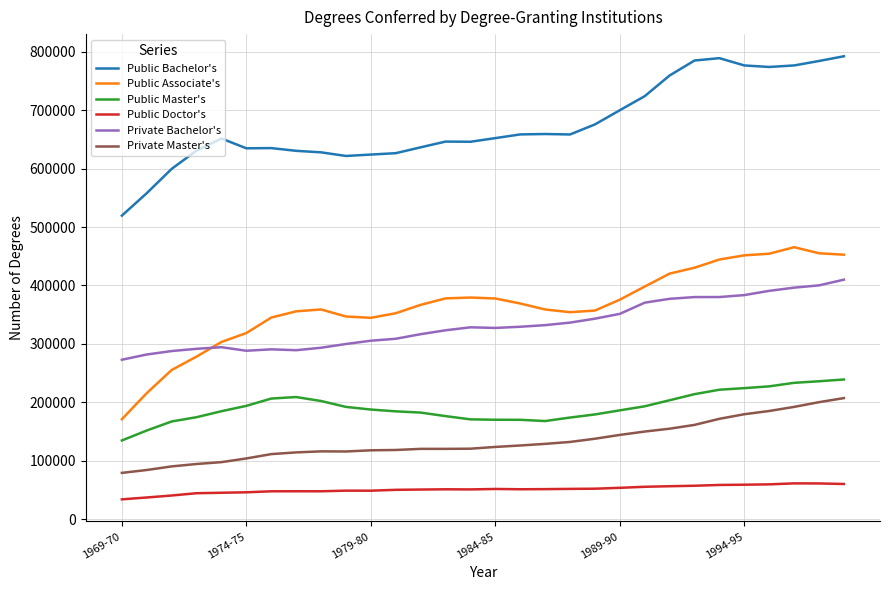

True or false: Private Bachelor's and Public Bachelor's cross at least once.

False